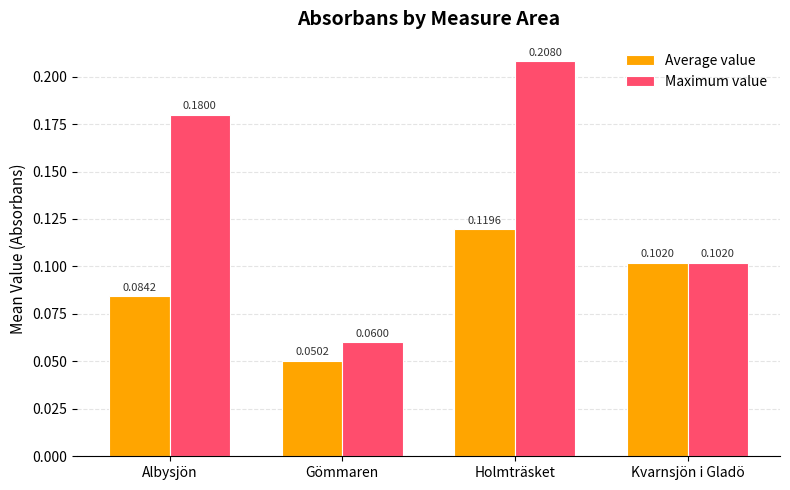

Rank the series by their maximum value, from lowest to highest.

Average value, Maximum value